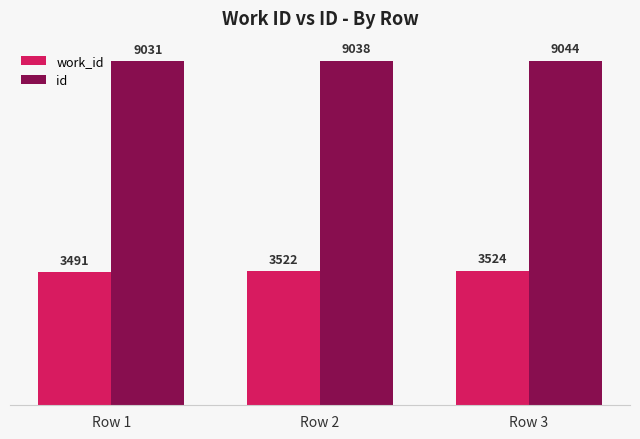

How many distinct data groups are displayed?

2